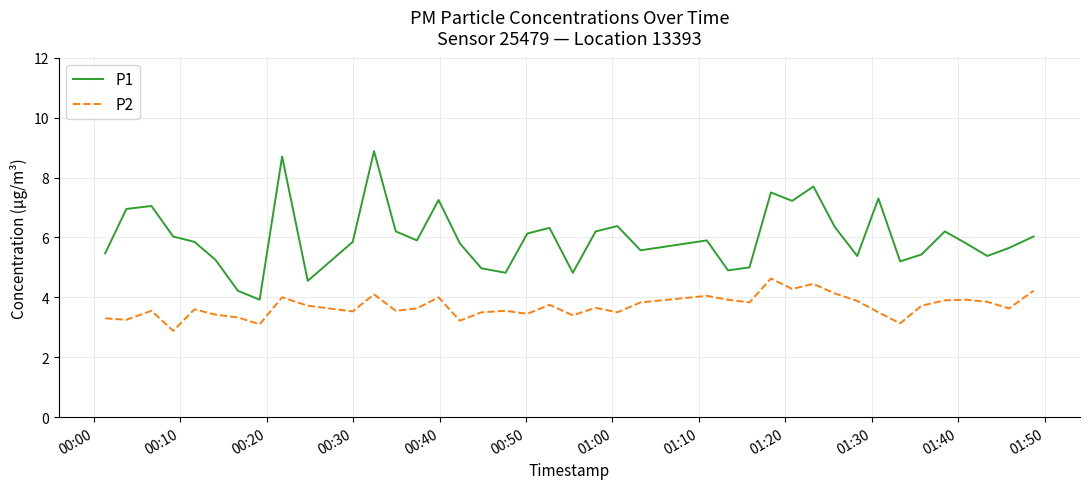

What is the difference between the maximum and minimum values in the P1 series?

5.0